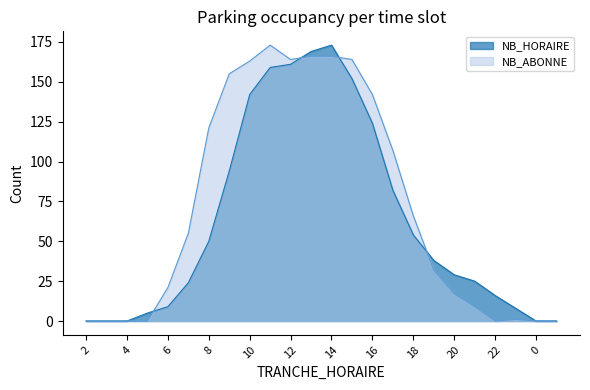

What position from the left is 2?

1